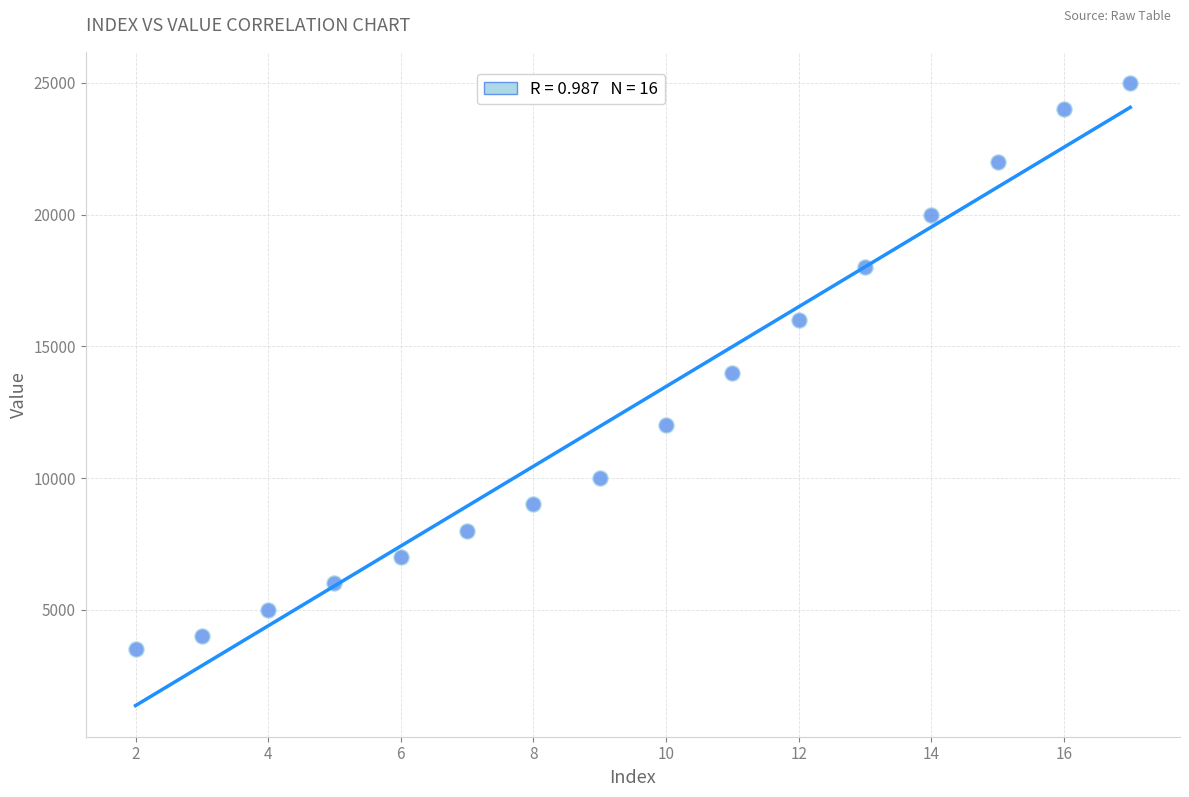

What is the range of Y values (max minus min)?

21500